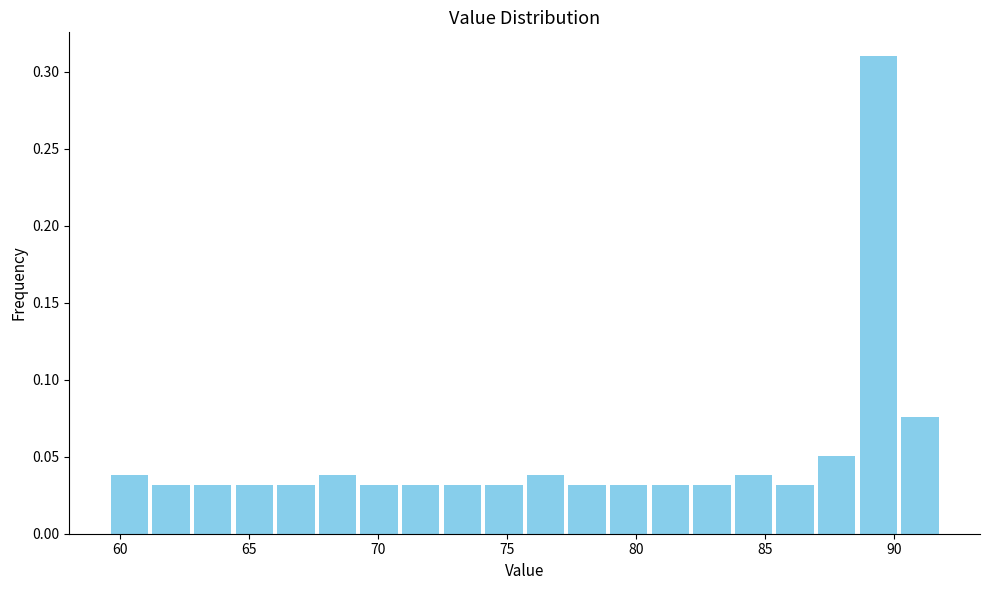

Read against the x-axis, roughly where is the centre of the tallest bar?

89.5